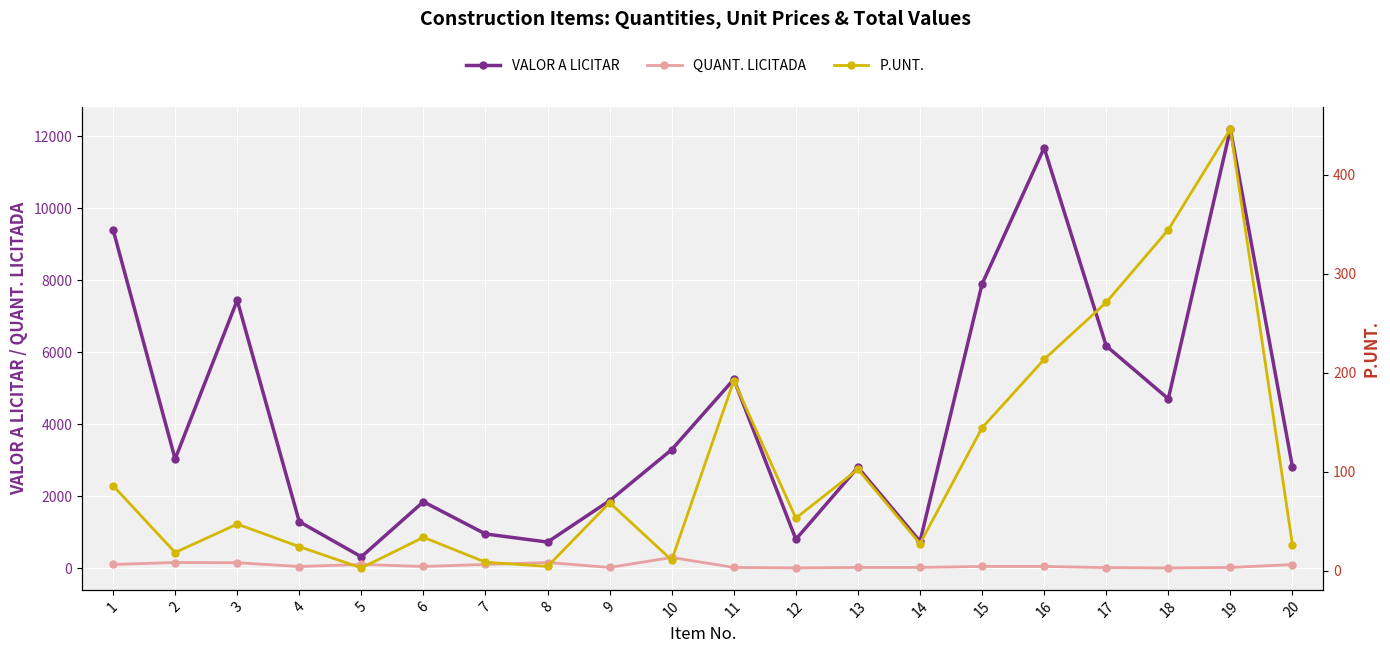

How many lines are shown in the chart?

3